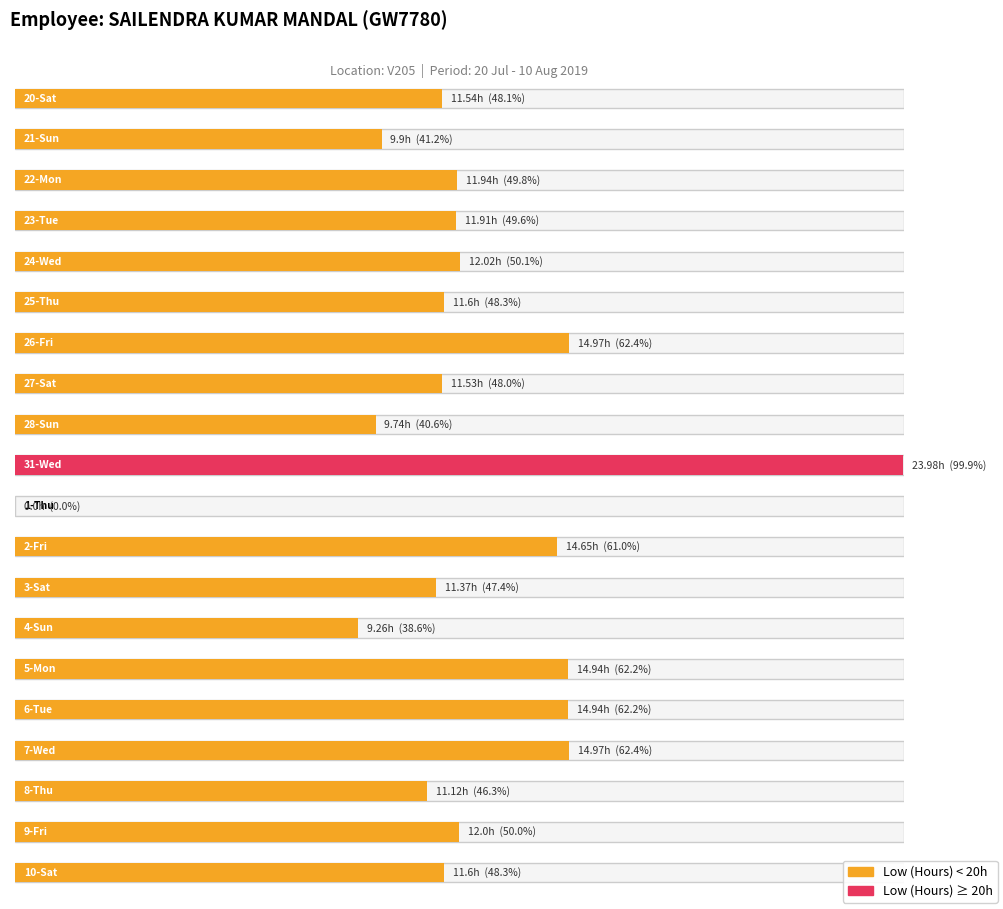

How many values in Low (Hours) are above zero?

19